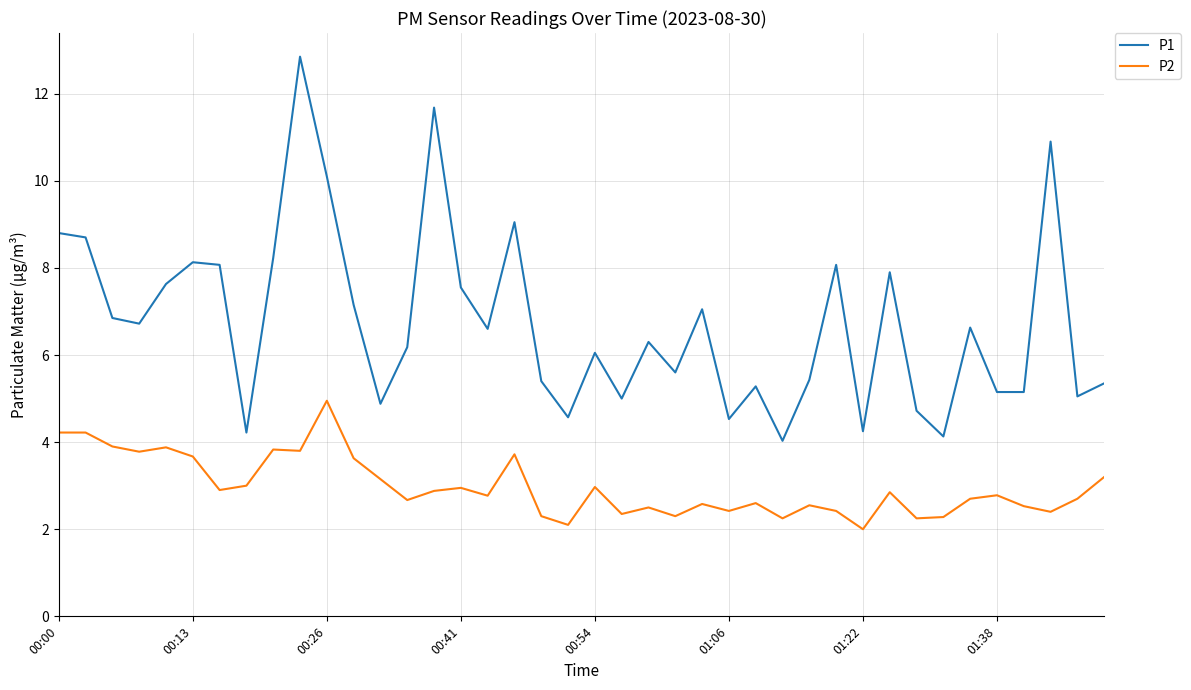

Rank the series by their average value, from highest to lowest.

P1, P2